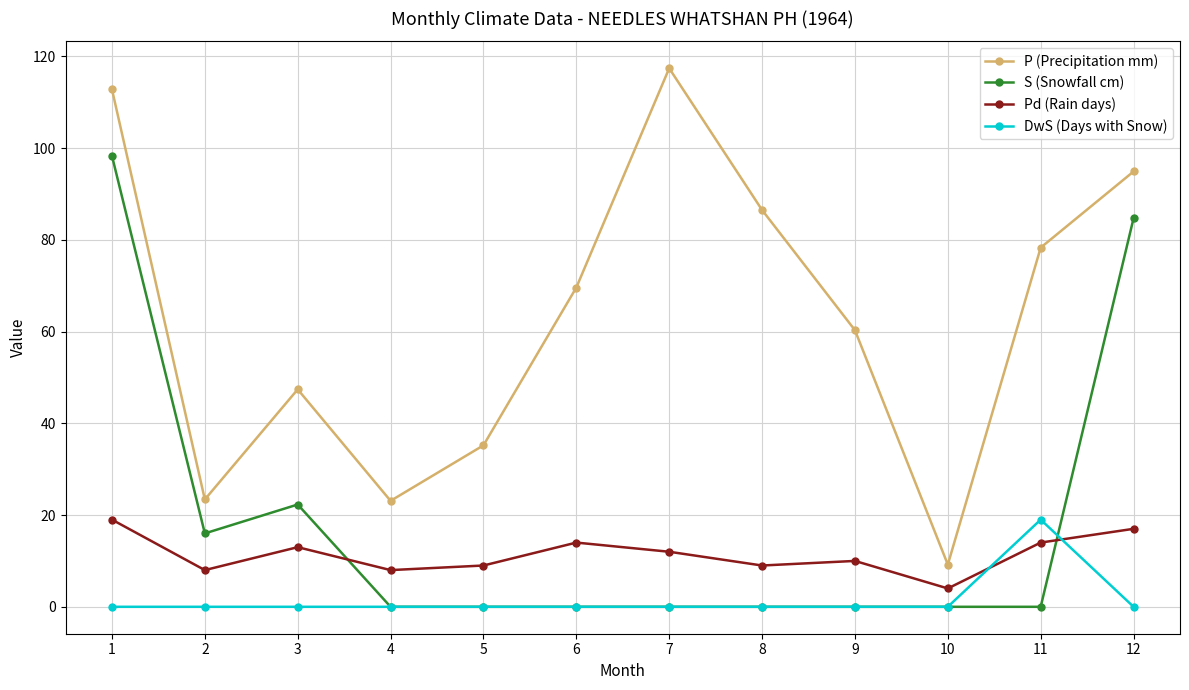

What is the difference between the highest and lowest values at 3?

47.4